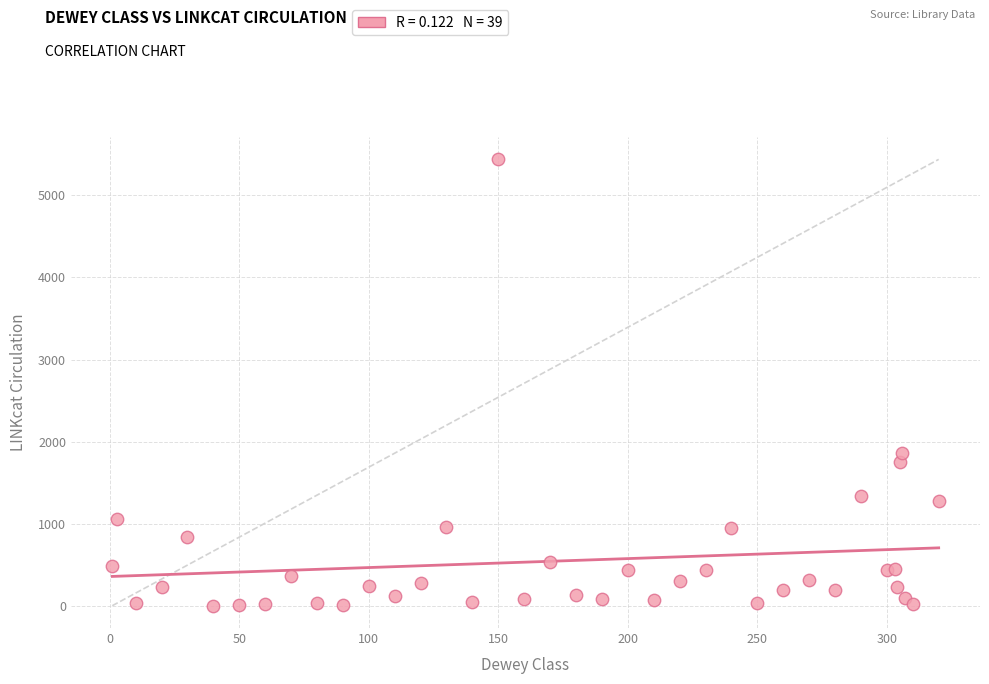

What Y value in the scatter plot is closest to 2719?

1858